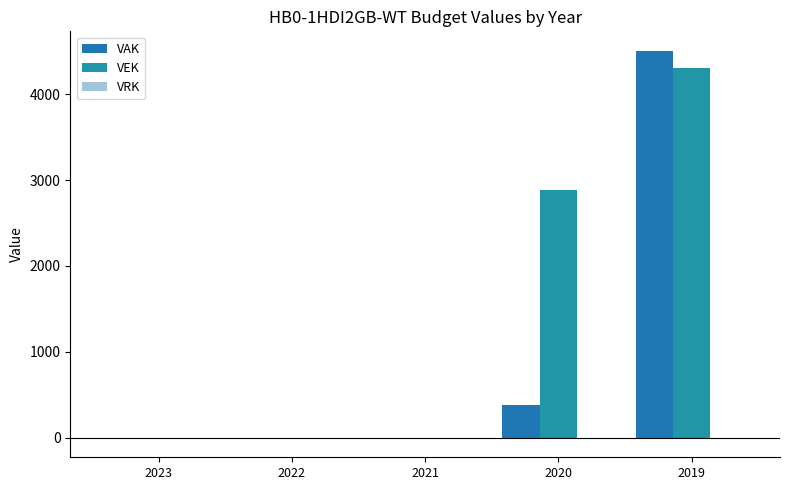

Are the bars horizontal?

No